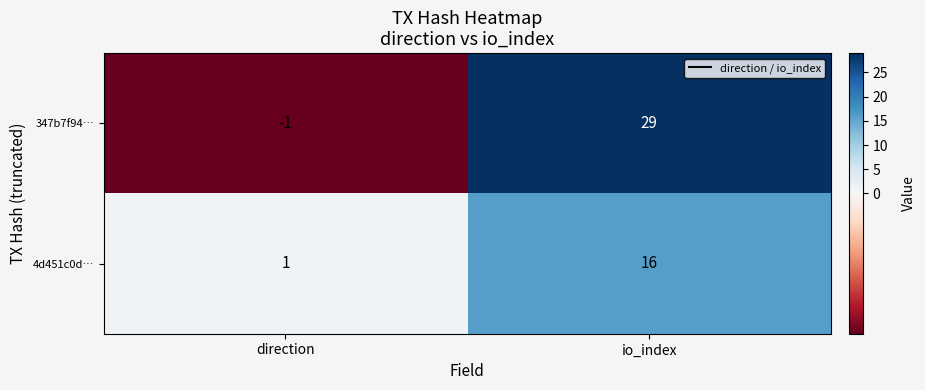

Which series has the largest total across all categories?

347b7f94…